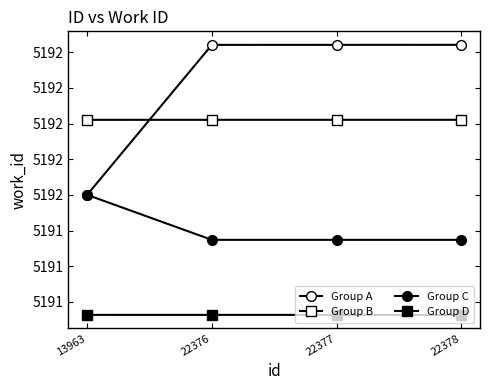

Does the chart have visible grid lines?

No